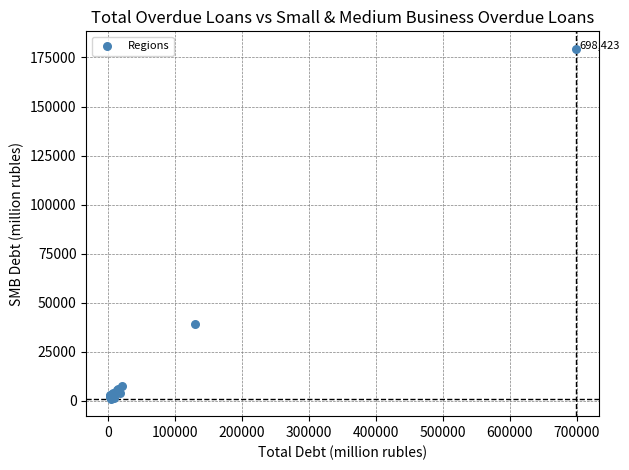

What Y value in the scatter plot is closest to 90272?

39264